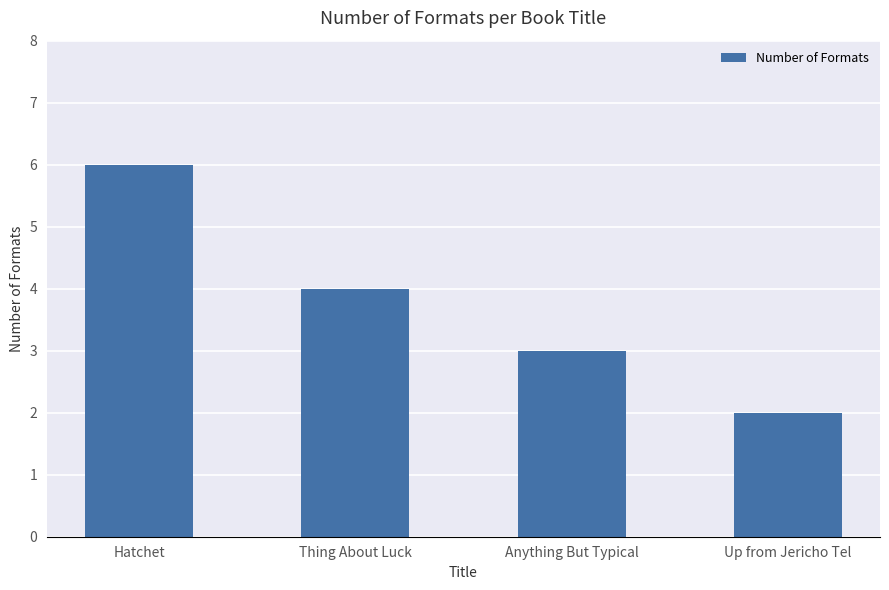

What is the maximum value shown in the chart?

6